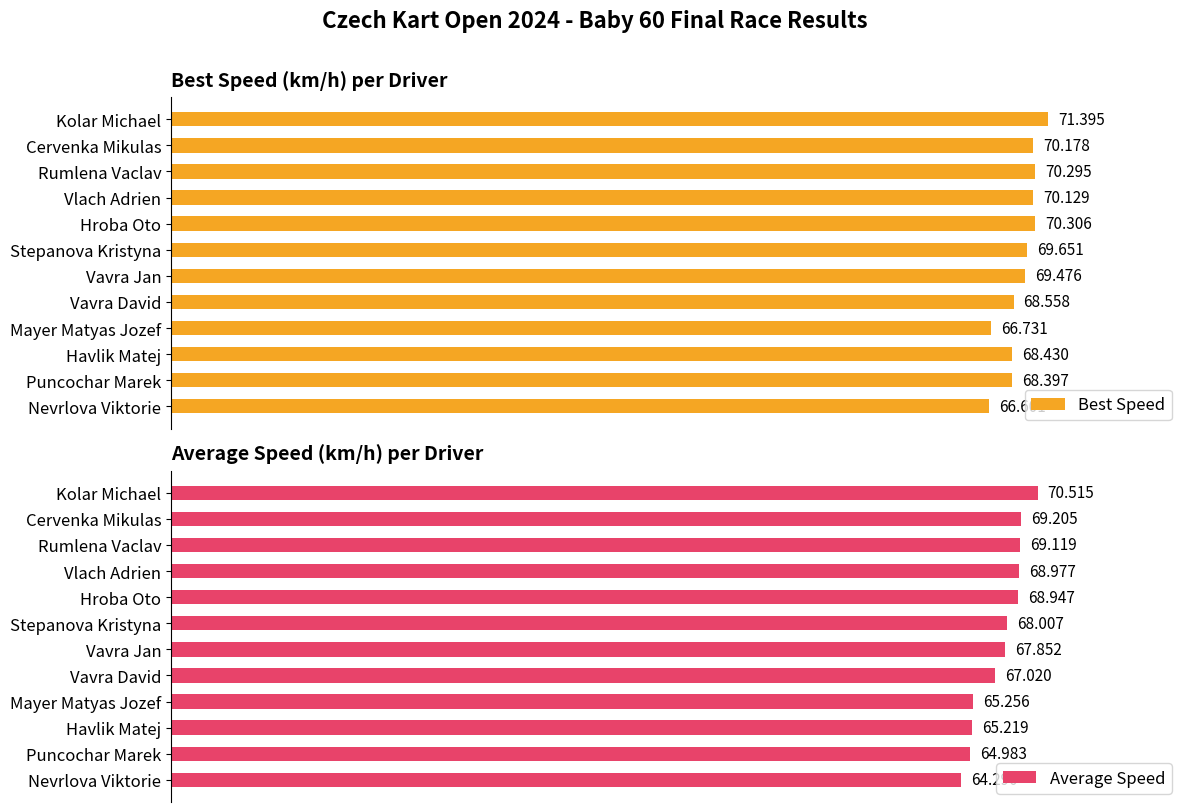

Where is Average Speed nearest to the value 67?

Vavra David